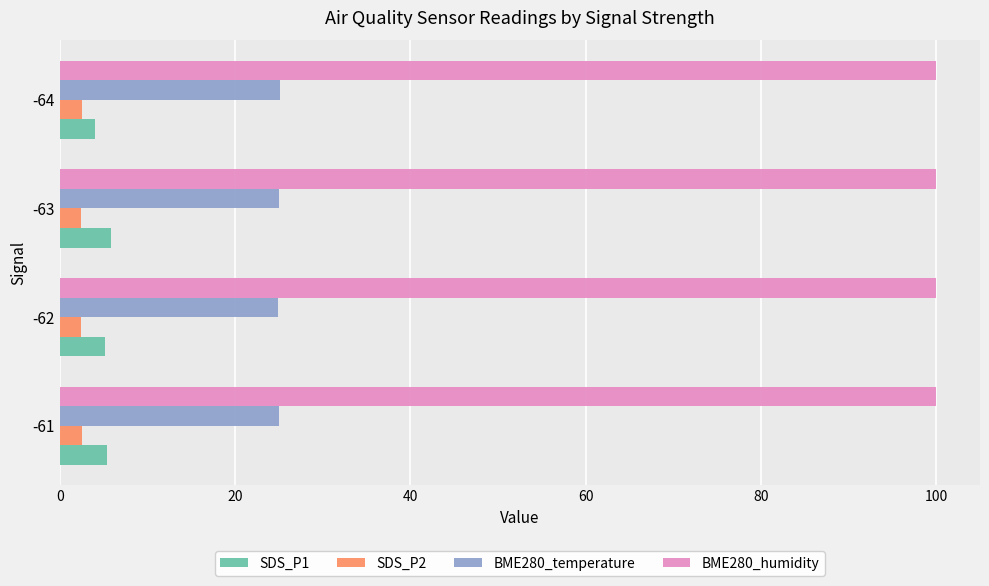

At how many categories does at least one series exceed 16?

4